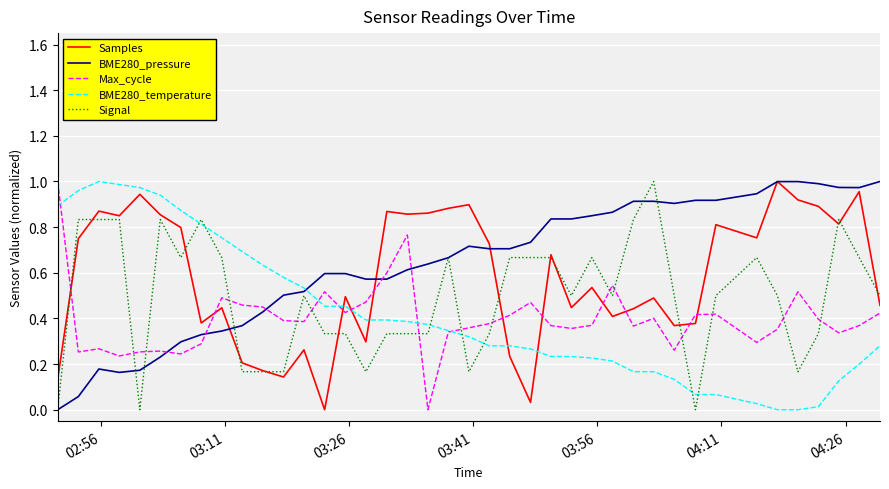

True or false: Signal and BME280_temperature cross at least once.

True